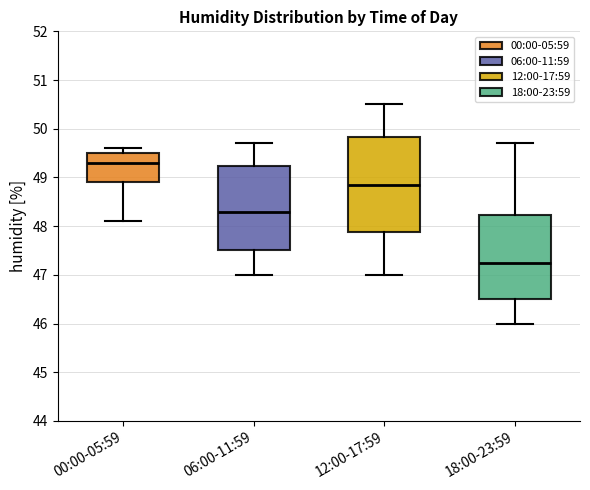

Where is the lower edge of the box for 00:00-05:59 on the y-axis? The values are not printed on the chart, so give them approximately, as read against the axis.

48.9